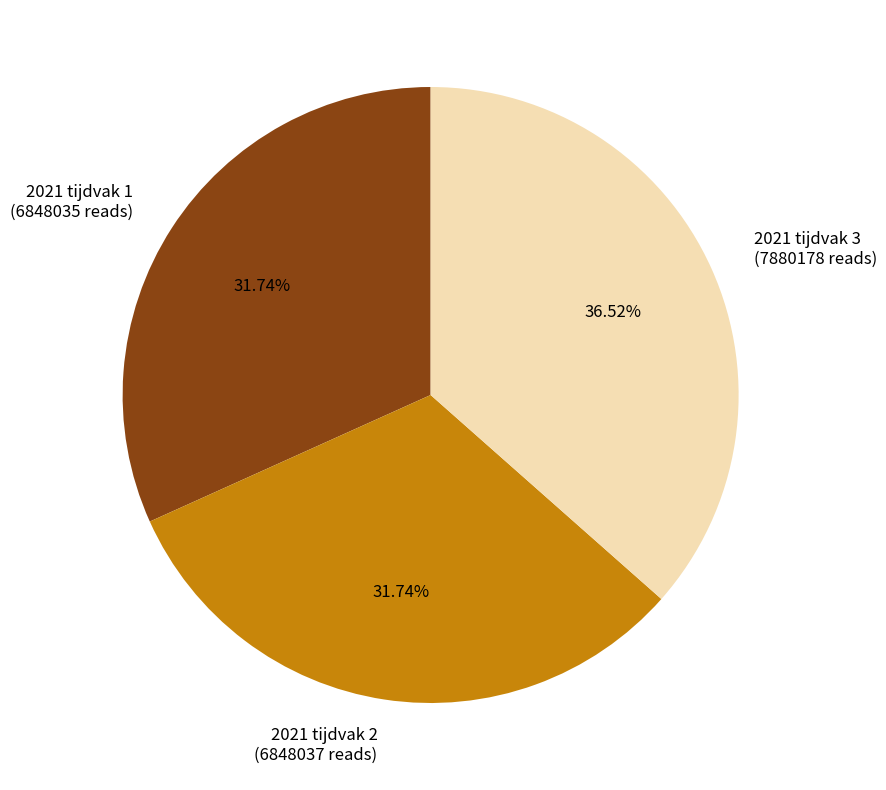

To the nearest percent, what is the average slice percentage?

33%